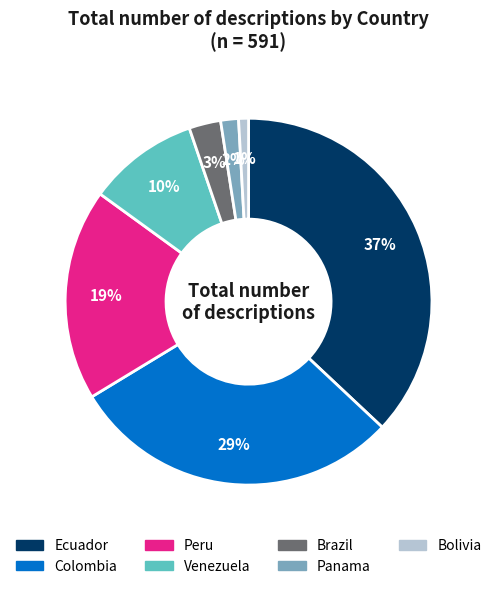

How many segments does this pie chart have?

7